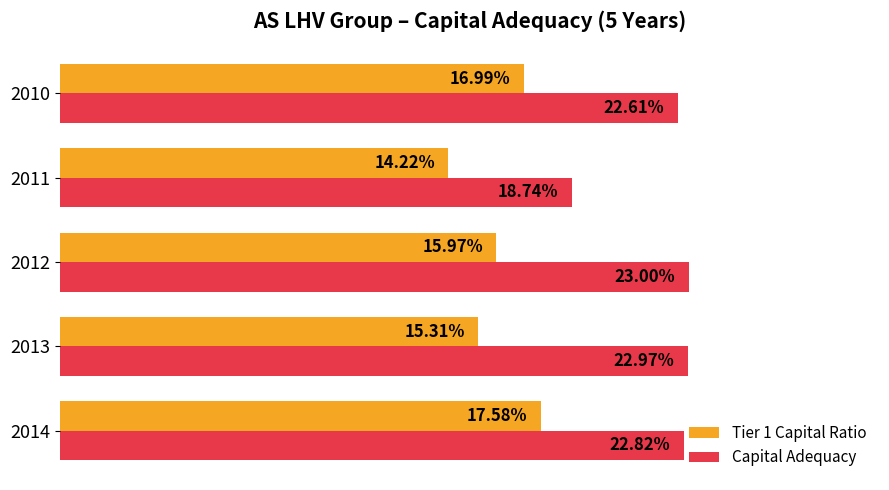

What are all the series names shown in the legend?

Tier 1 Capital Ratio, Capital Adequacy